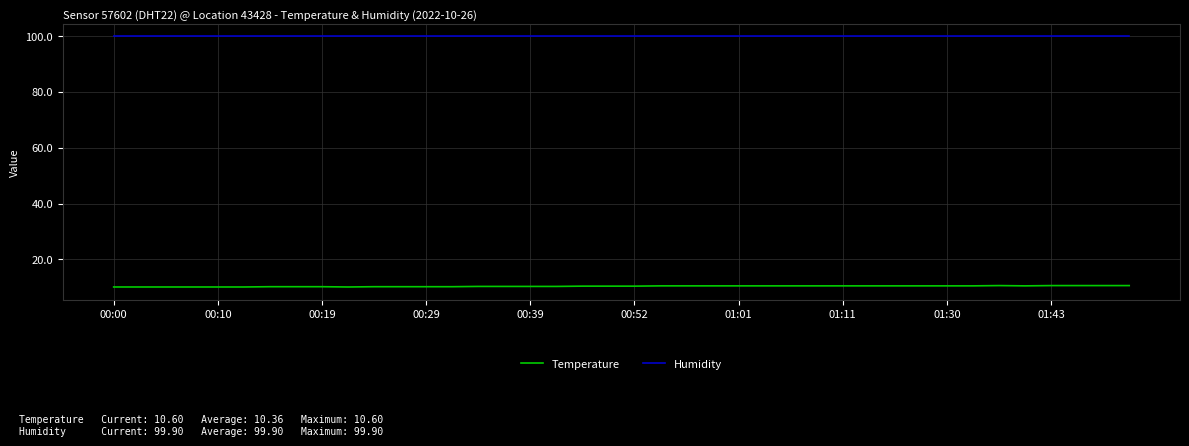

What is the minimum value shown in the chart?

10.1